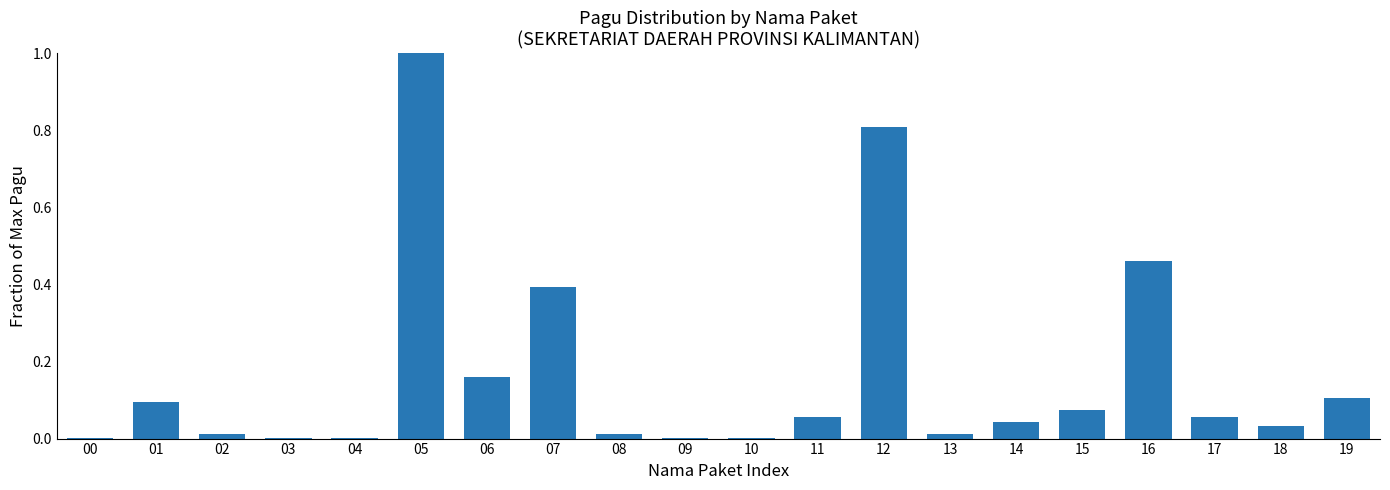

What is the sum of the values at 05 and 06?

1.2